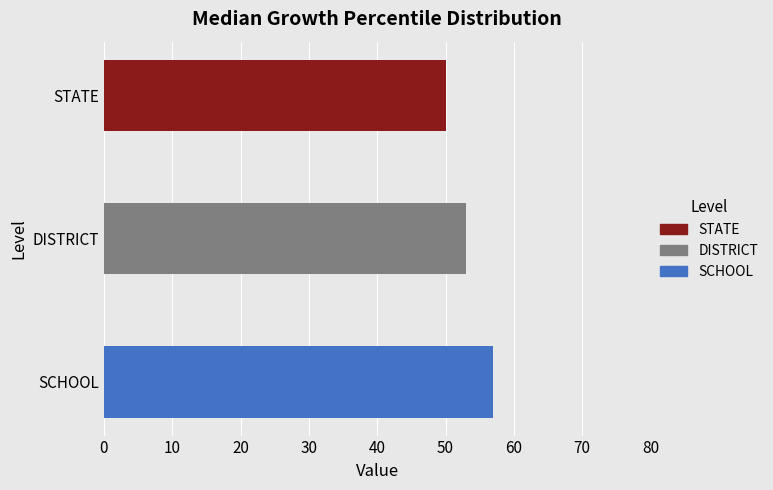

Rank the categories by value from highest to lowest.

SCHOOL, DISTRICT, STATE